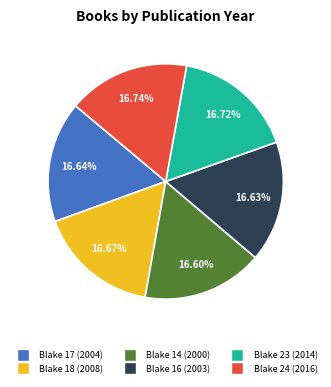

How many segments does this pie chart have?

6